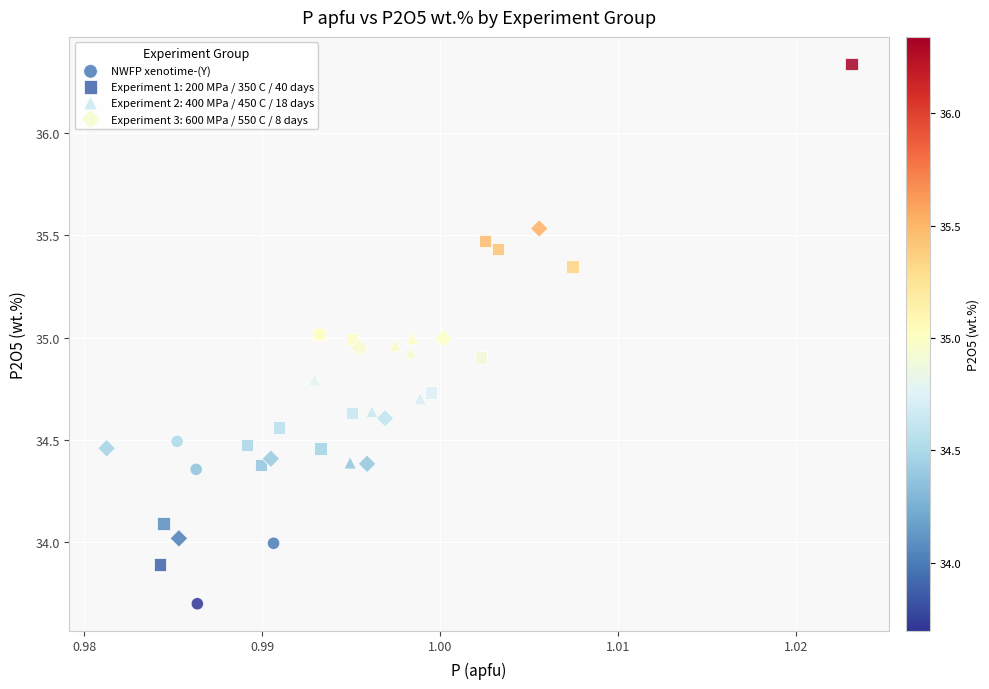

Which series reaches the maximum Y coordinate?

Experiment 1: 200 MPa / 350 C / 40 days